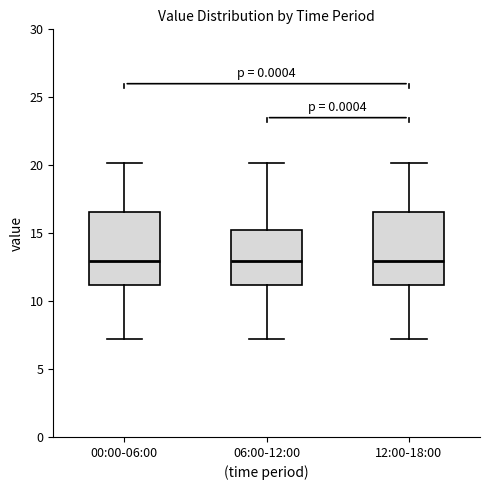

Reading left to right, read every box against the y-axis: the position of its median line, the range the box covers, and the ends of its whiskers. The values are not printed on the chart, so give them approximately, as read against the axis.

00:00-06:00: median 13.0, box 11.0 to 16.5, whiskers 7.0 to 20.0
06:00-12:00: median 13.0, box 11.0 to 15.0, whiskers 7.0 to 20.0
12:00-18:00: median 13.0, box 11.0 to 16.5, whiskers 7.0 to 20.0